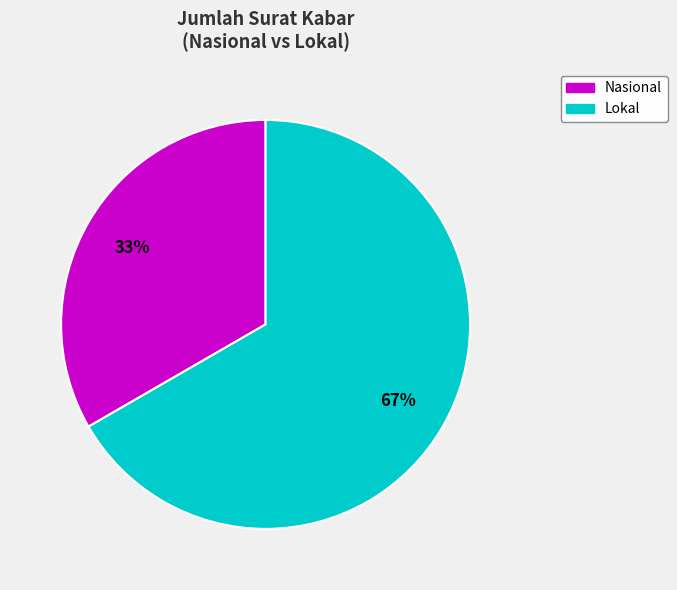

To the nearest percent, what is the average slice percentage?

50%